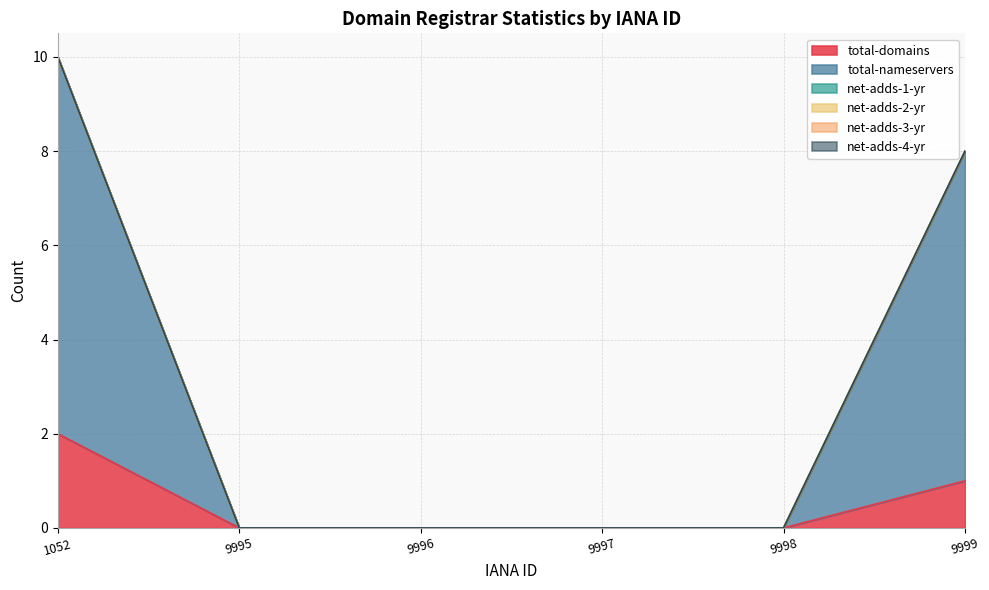

Which label corresponds to the smallest value in the chart?

9995